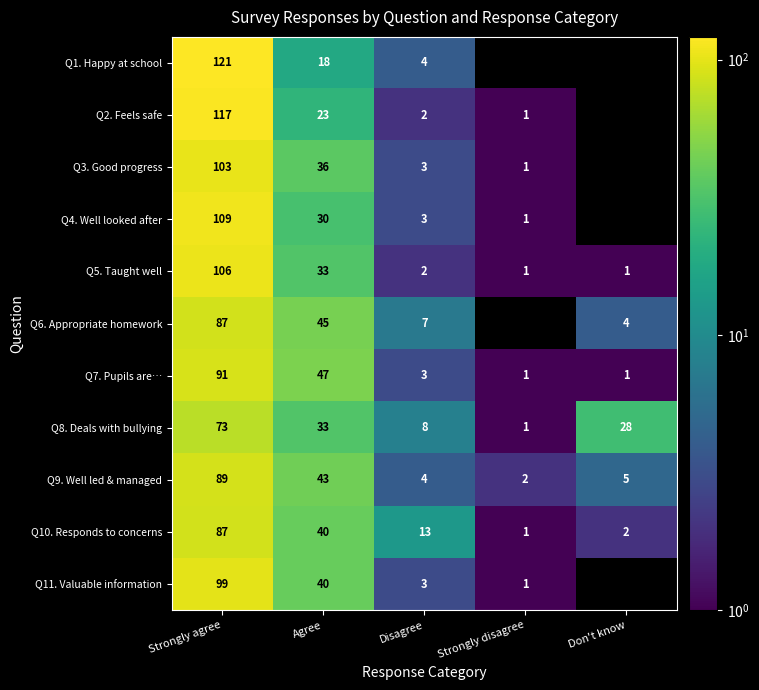

What is the difference between the Q8. Deals with bullying values at Strongly agree and Don't know?

45